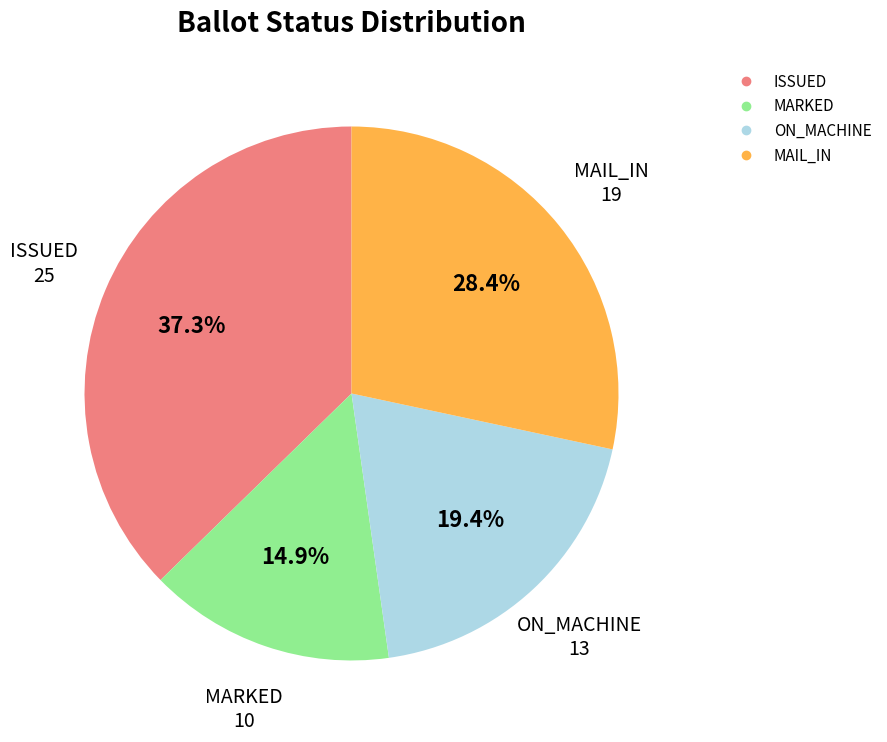

Is there any slice that represents more than half of the pie?

No